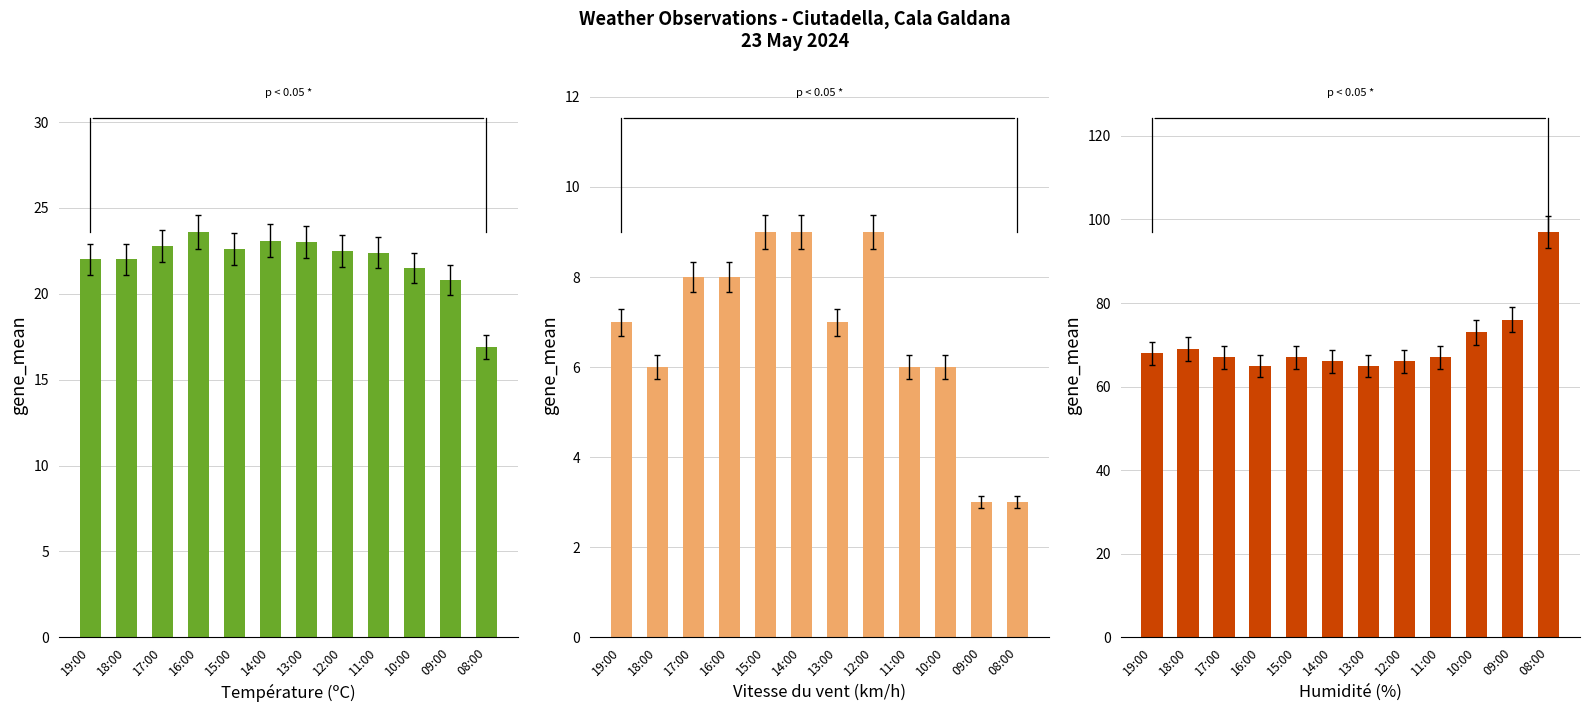

Reading left to right, extract all data points from this chart.

Température (ºC): 22.0	22.0	22.8	23.6	22.6	23.1	23.0	22.5	22.4	21.5	20.8	16.9
Vitesse du vent (km/h): 7.0	6.0	8.0	8.0	9.0	9.0	7.0	9.0	6.0	6.0	3.0	3.0
Humidité (%): 68.0	69.0	67.0	65.0	67.0	66.0	65.0	66.0	67.0	73.0	76.0	97.0